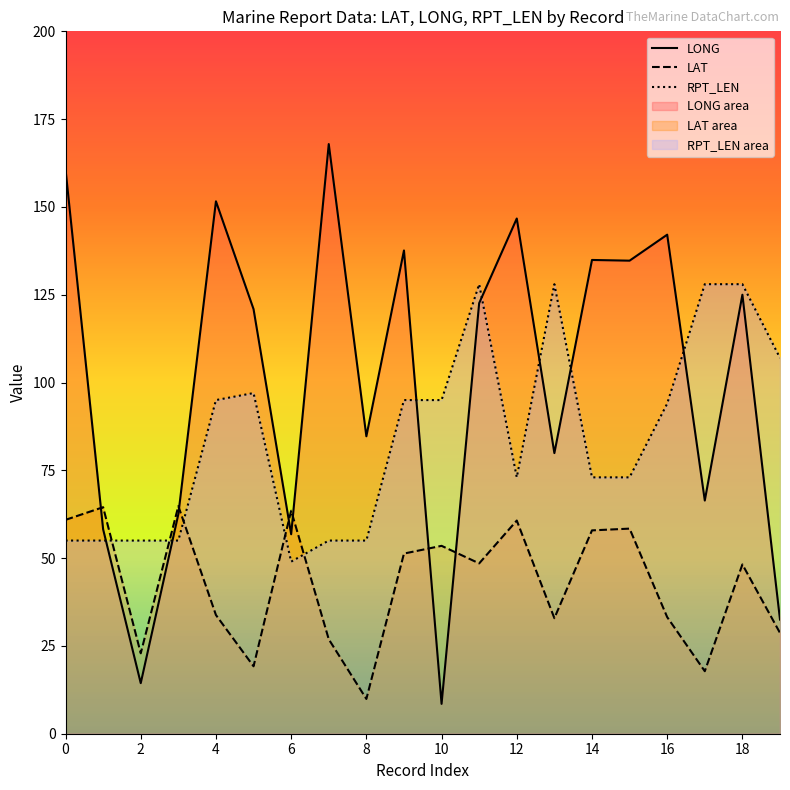

What is the total value across all series at 15?

266.1